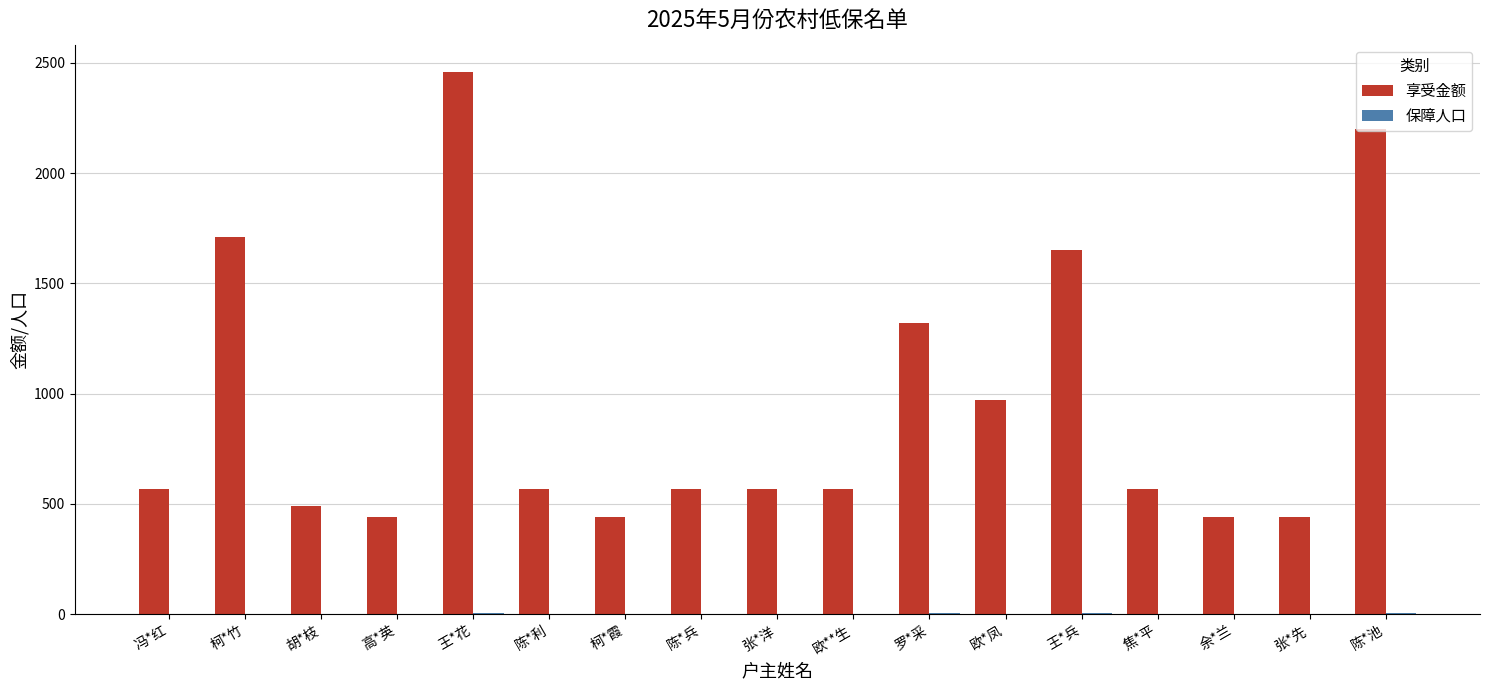

Where is 享受金额 nearest to the value 1450?

罗*采